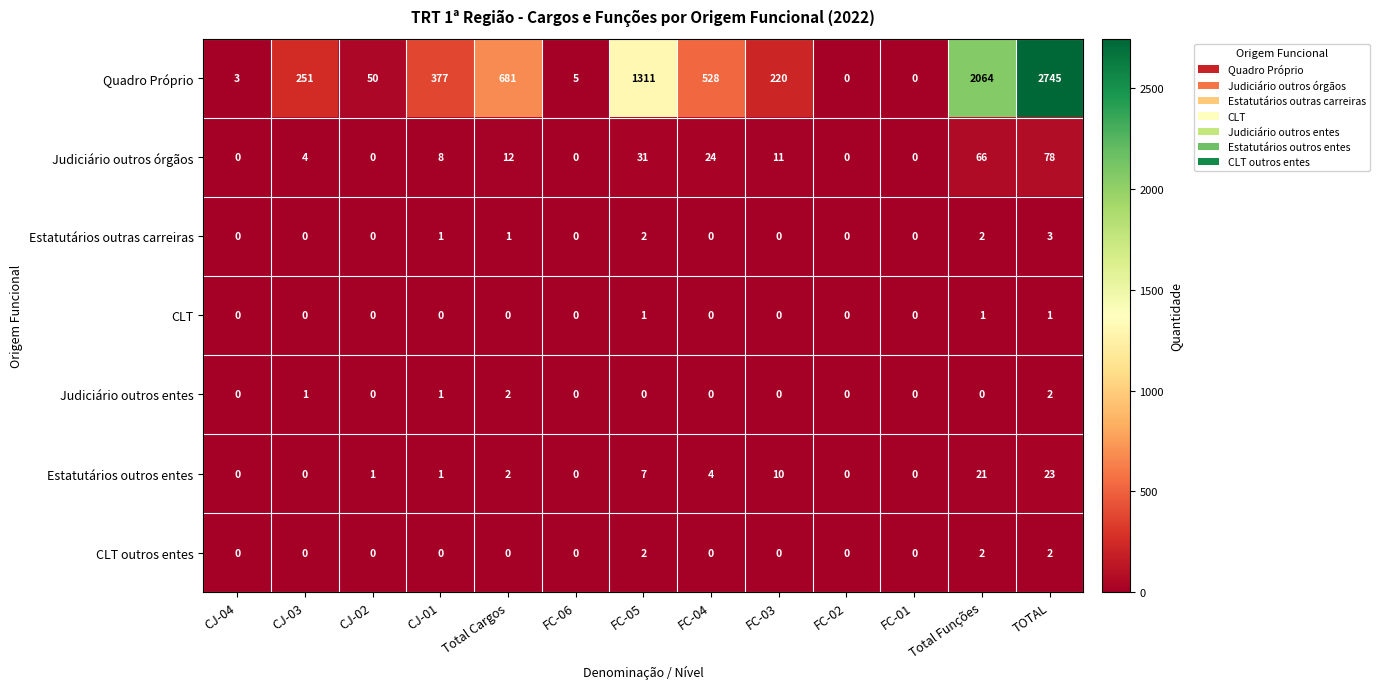

What is the maximum value shown in the chart?

2745